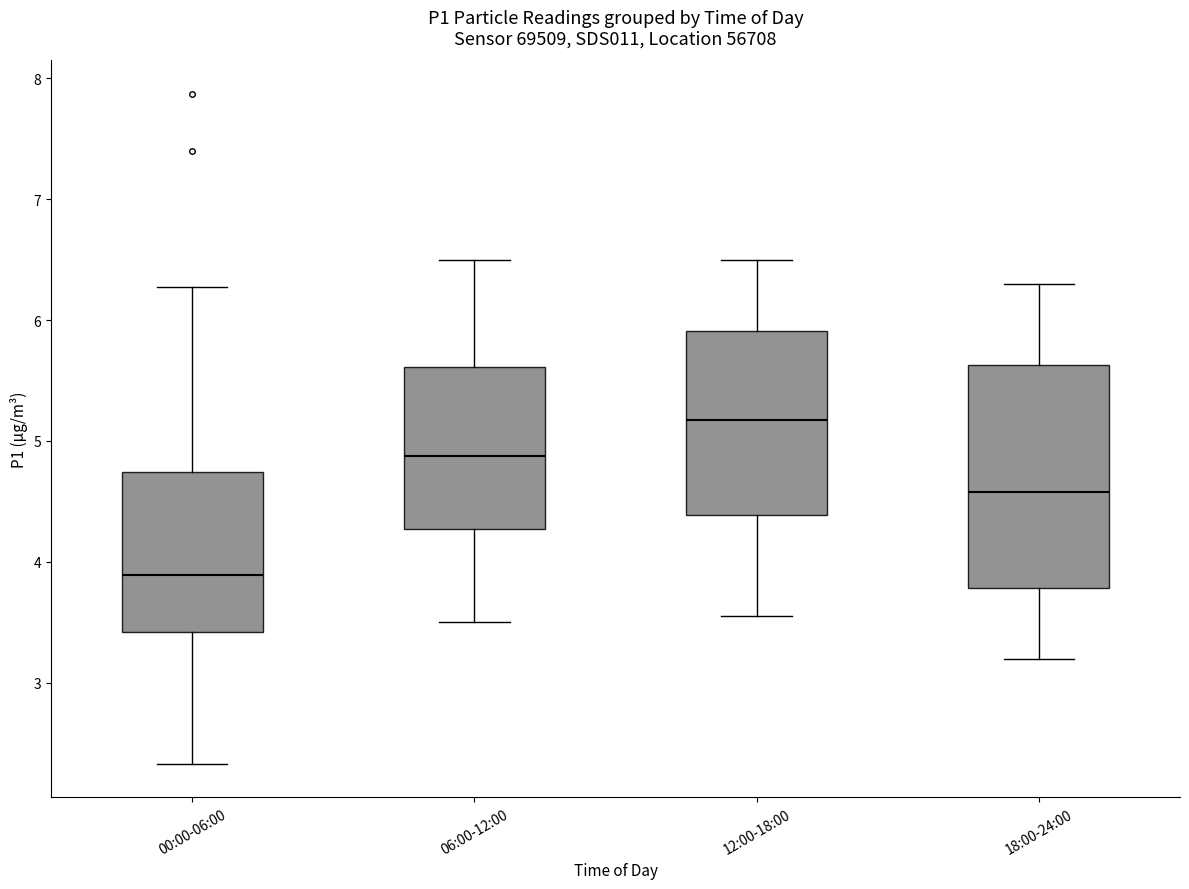

Which box has the lowest median line?

00:00-06:00